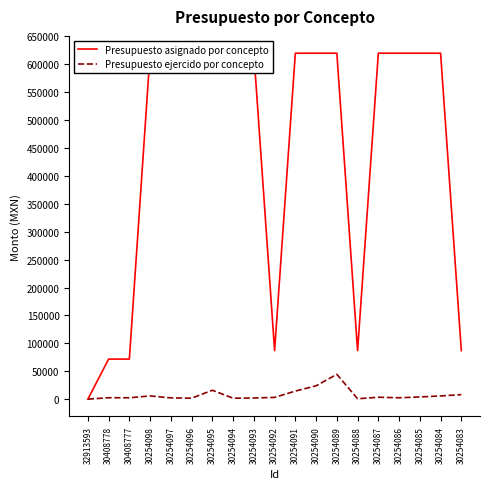

True or false: Presupuesto asignado por concepto and Presupuesto ejercido por concepto cross at least once.

False